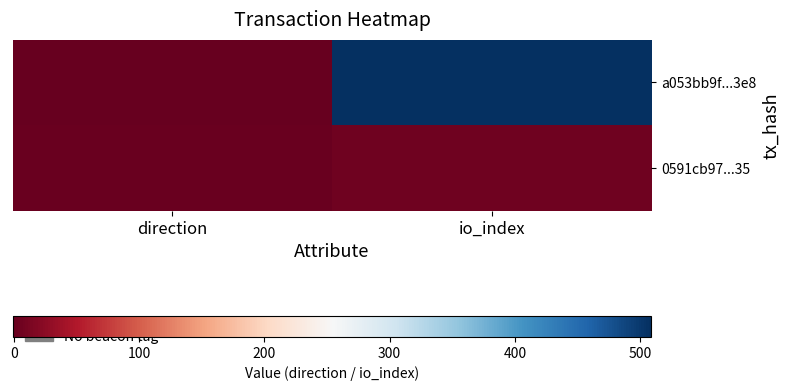

Reading left to right, extract all data points from this chart.

a053bb9f...3e8: direction=-1	io_index=509
0591cb97...35: direction=1	io_index=6